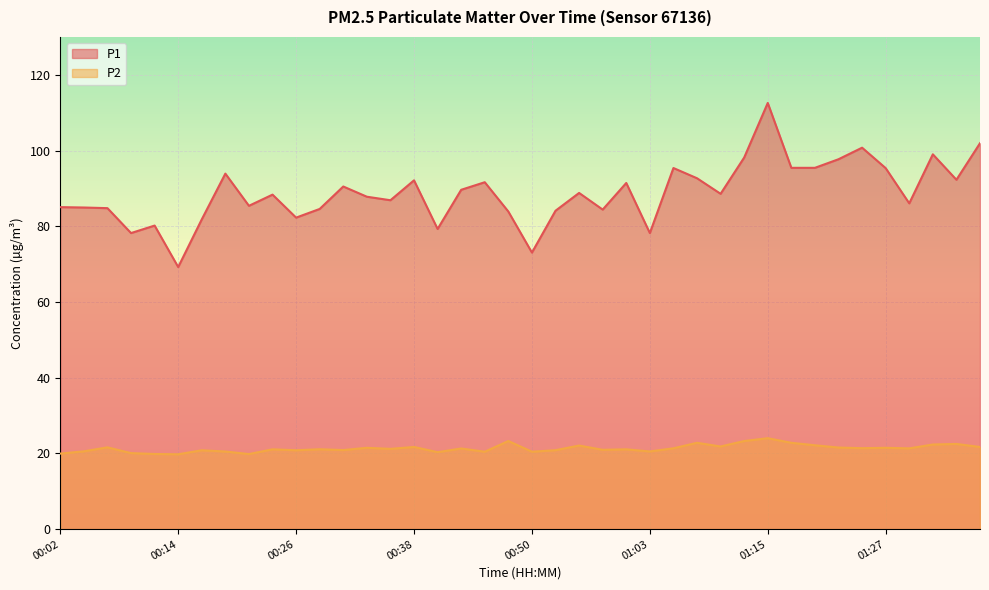

Reading left to right, what are all the values shown in this chart?

P1: 85.0	85.0	84.8	78.2	80.2	69.2	81.8	93.9	85.4	88.3	82.3	84.6	90.5	87.8	86.9	92.1	79.3	89.6	91.6	83.9	73.0	84.1	88.8	84.4	91.4	78.2	95.4	92.7	88.6	98.2	112.6	95.4	95.4	97.7	100.8	95.3	86.0	99.0	92.3	101.9
P2: 19.9	20.6	21.6	20.1	19.9	19.8	20.8	20.5	19.8	21.1	20.8	21.1	20.9	21.5	21.2	21.7	20.3	21.3	20.4	23.3	20.4	20.9	22.1	20.9	21.1	20.5	21.4	22.8	21.8	23.3	24.0	22.8	22.1	21.6	21.4	21.5	21.3	22.4	22.5	21.7